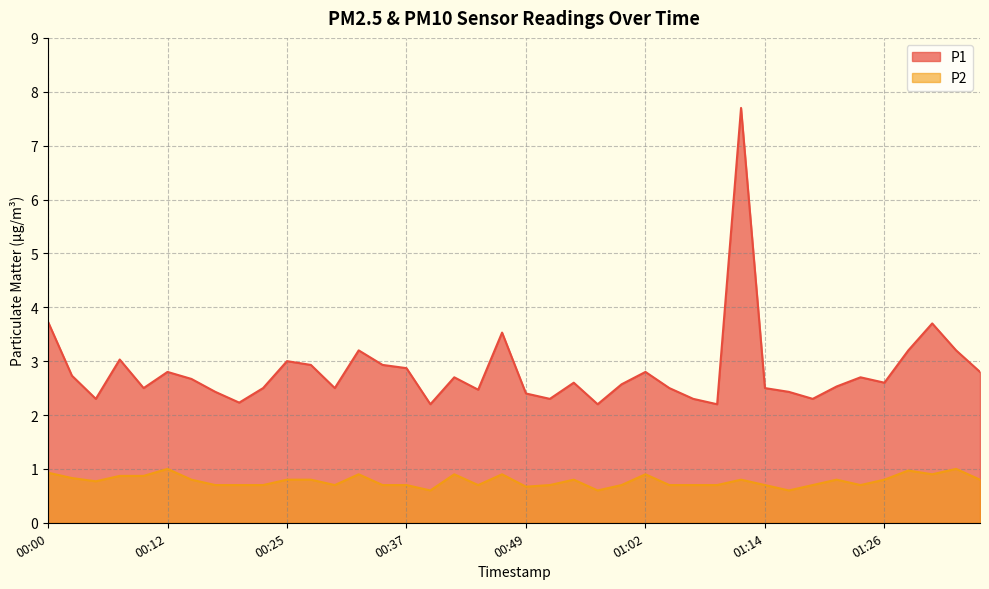

What is the total value across all series at 00:57?

2.8